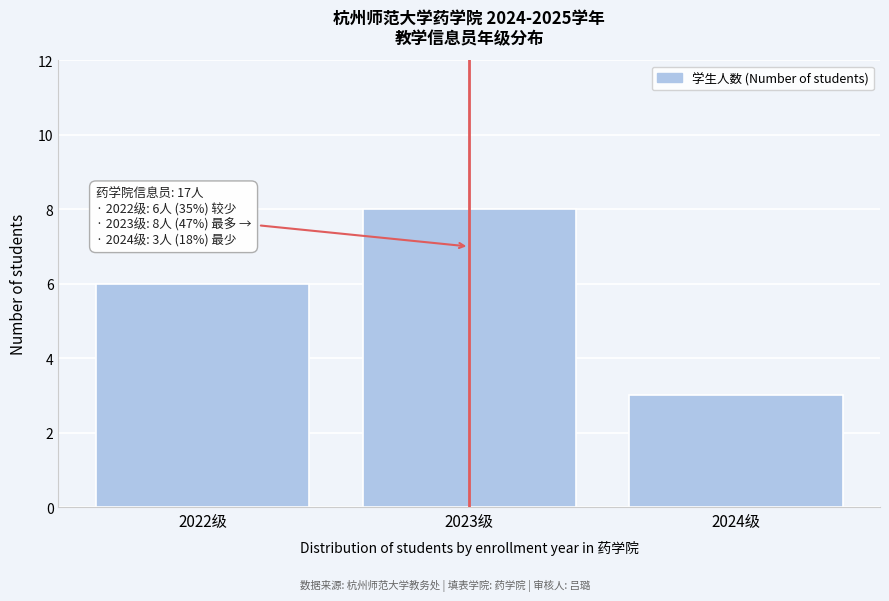

Reading left to right, list all the values displayed in this chart.

2022级=6	2023级=8	2024级=3